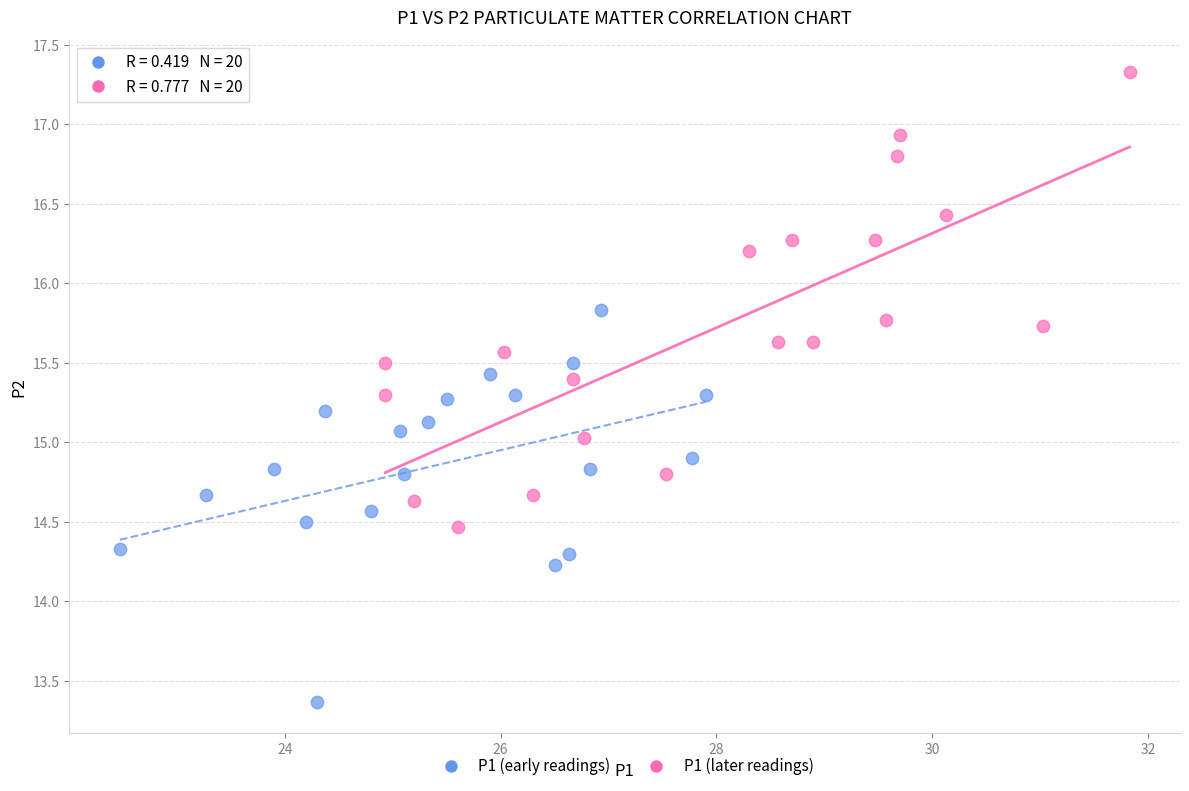

What are all the series names shown in the legend?

P1 (early readings), P1 (later readings)